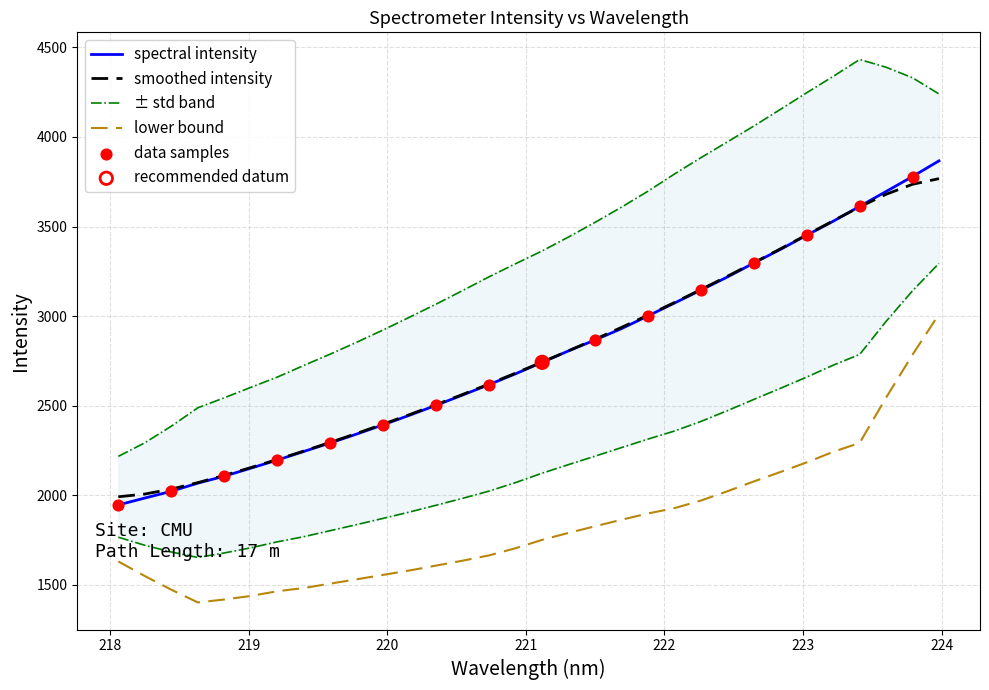

What is the minimum value for lower bound?

1401.6